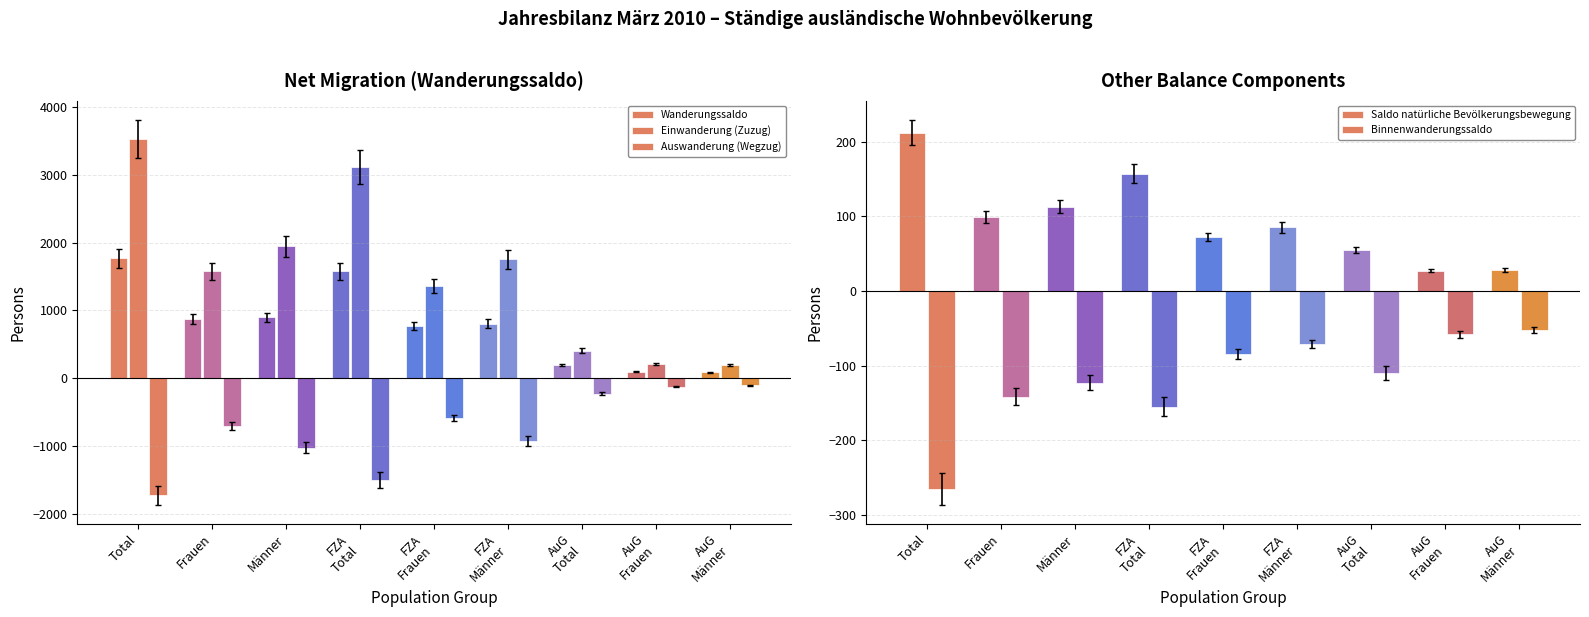

What is the sum of all Einwanderung (Zuzug) values?

14084